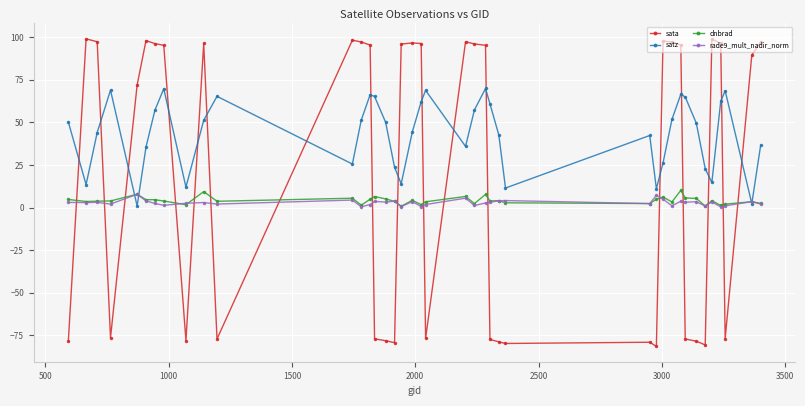

Rank the series by their maximum value, from highest to lowest.

sata, satz, dnbrad, rade9_mult_nadir_norm